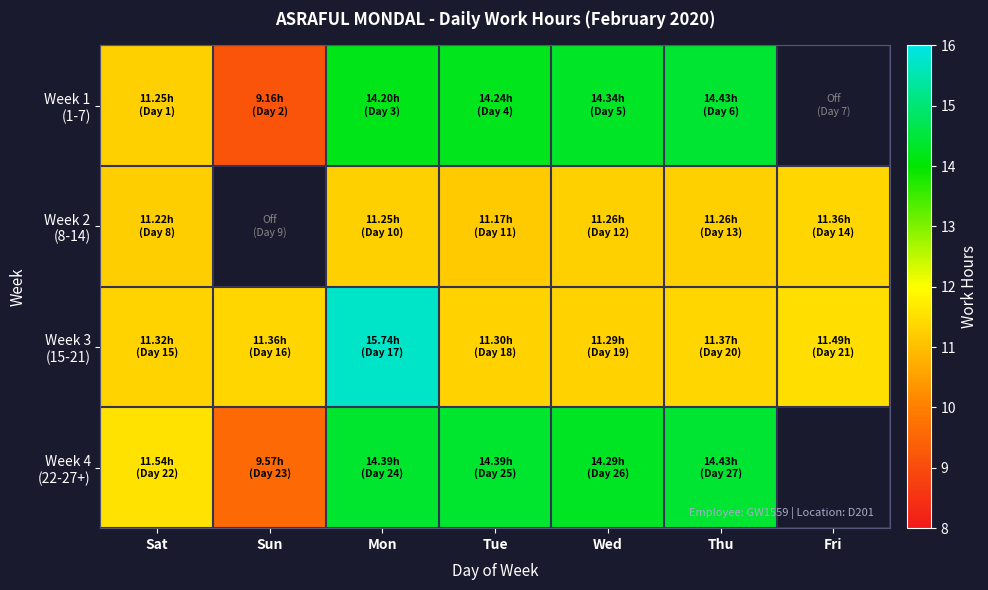

Which has a higher value, Mon or Sat?

Mon